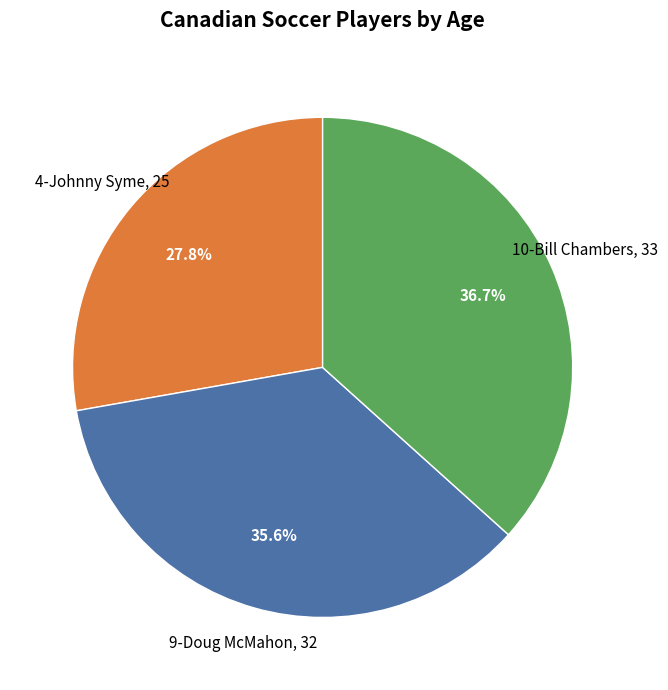

Is there any slice that represents more than half of the pie?

No